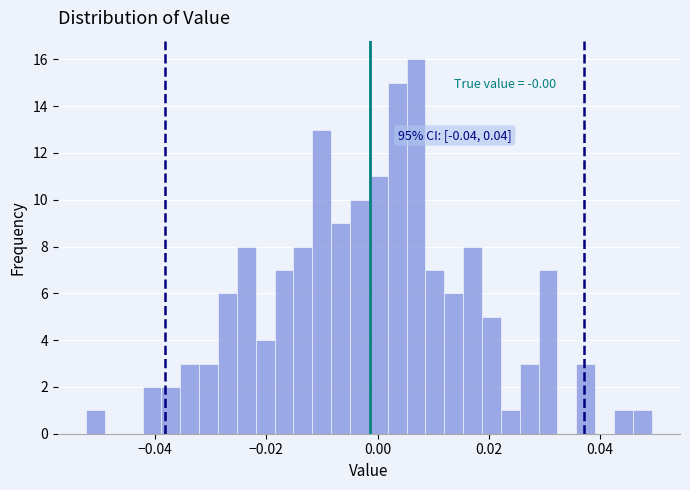

Around what value on the x-axis is the tallest bar? Give the approximate position of its centre, as read against the axis.

0.006